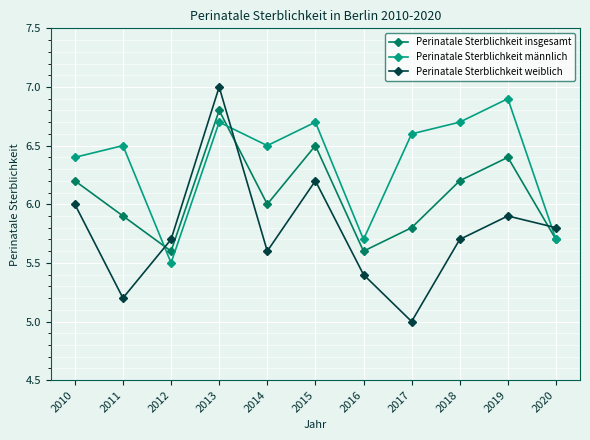

What is the difference between the maximum and minimum values in the Perinatale Sterblichkeit männlich series?

1.4